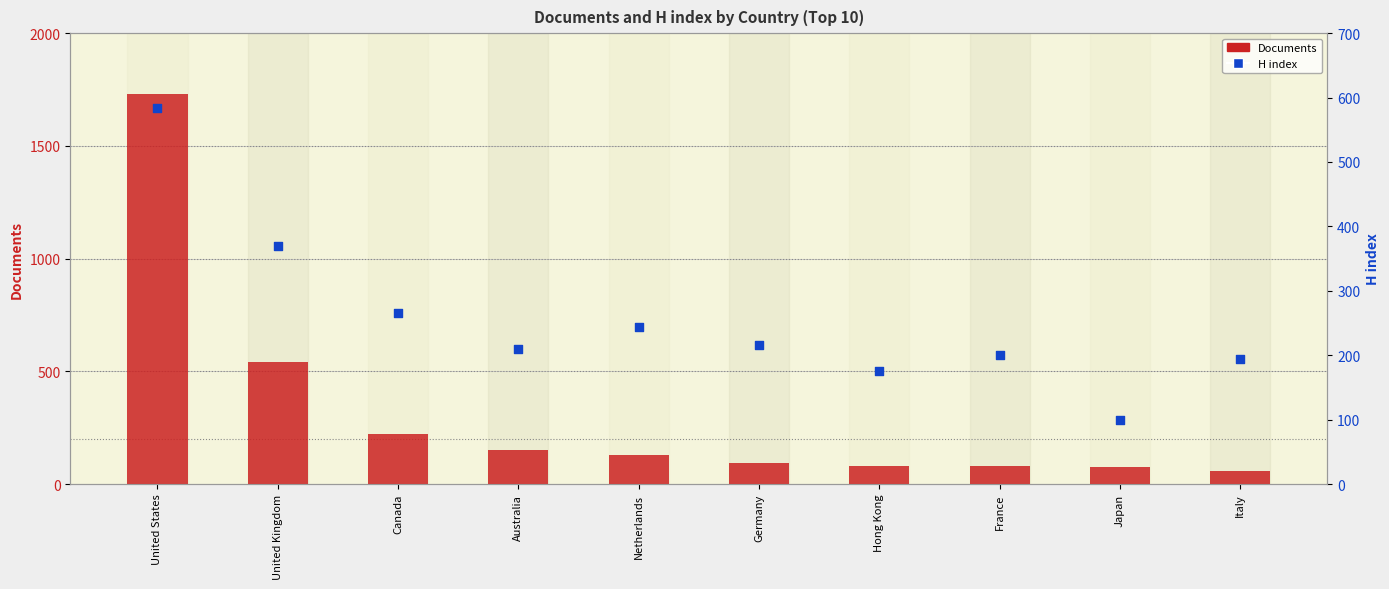

What are all the series names shown in the legend?

Documents, H index